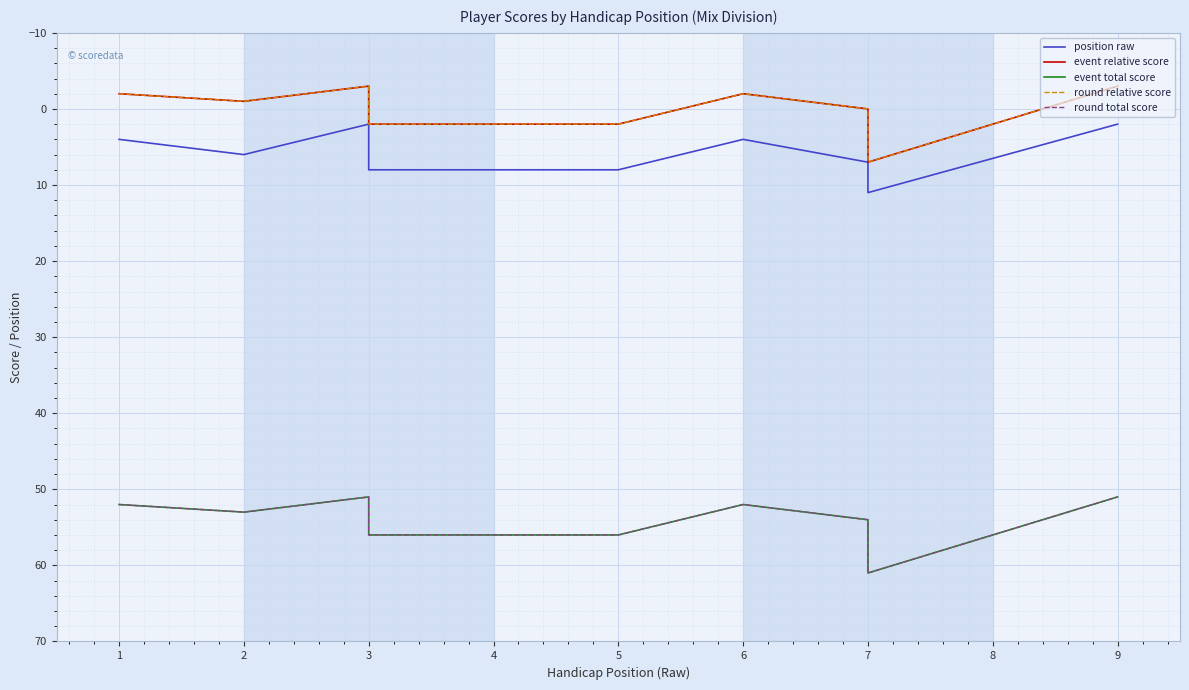

How many interior local peaks does the position raw series have?

2